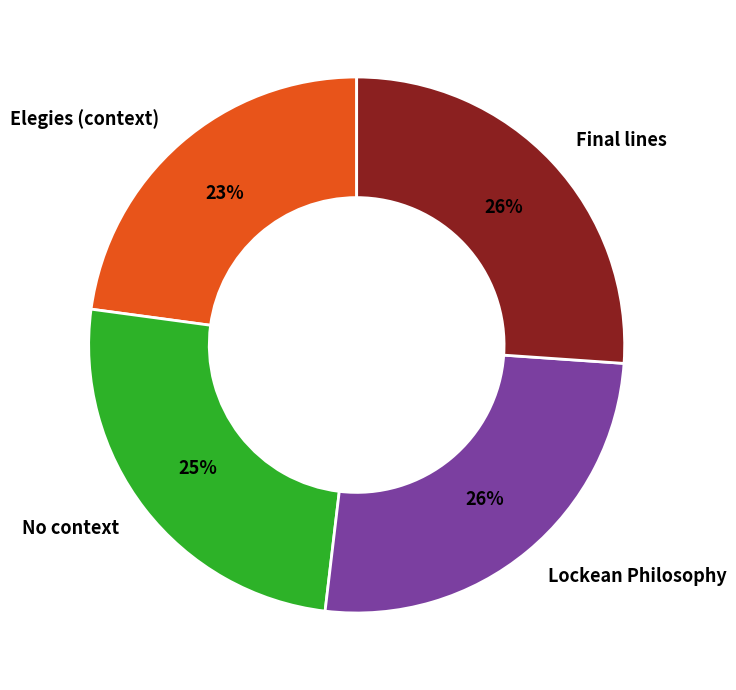

To the nearest percent, what percentage of the pie is Lockean Philosophy?

26%